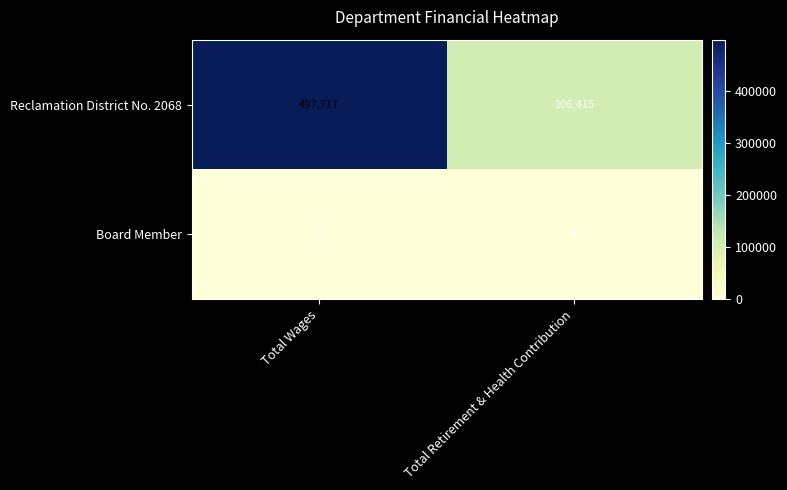

What is the maximum value shown in the chart?

497717